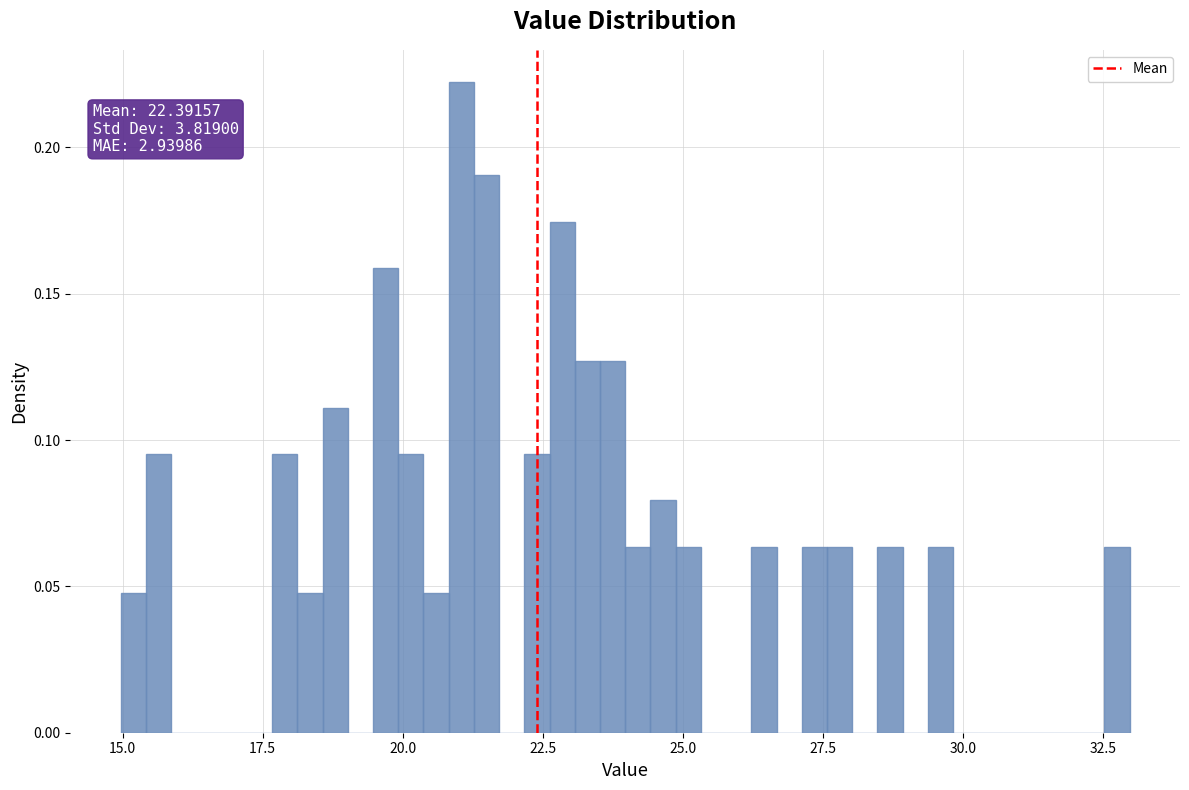

Around what value on the x-axis is the tallest bar? Give the approximate position of its centre, as read against the axis.

21.0